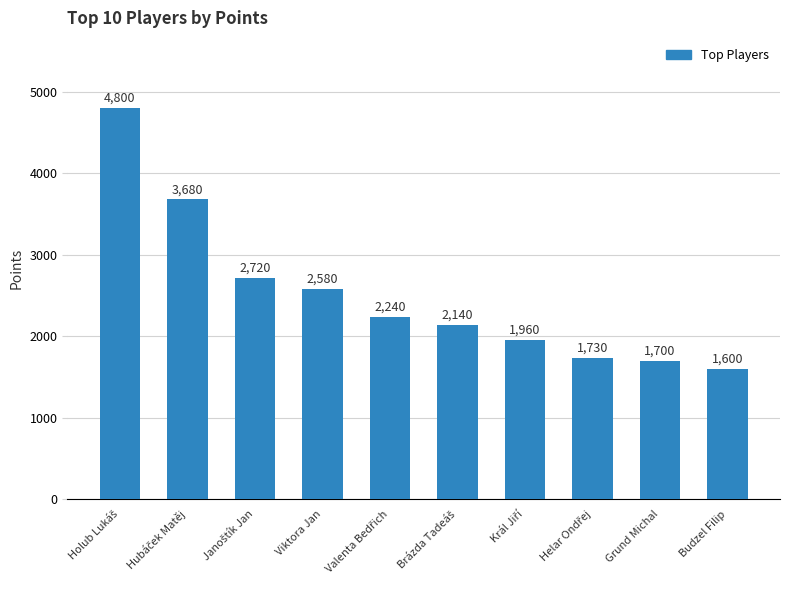

What is the value of the 7th bar from the left?

1960